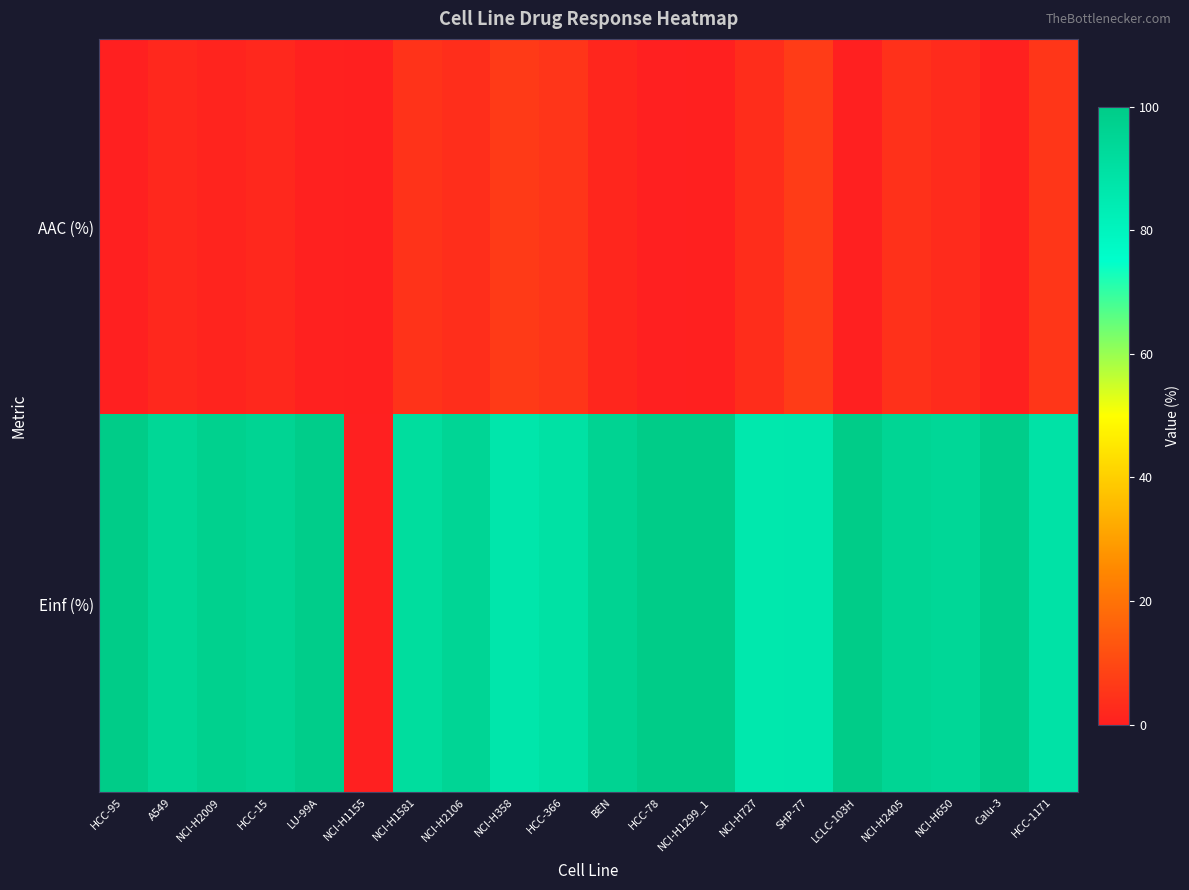

Which series has the largest total across all categories?

Einf (%)